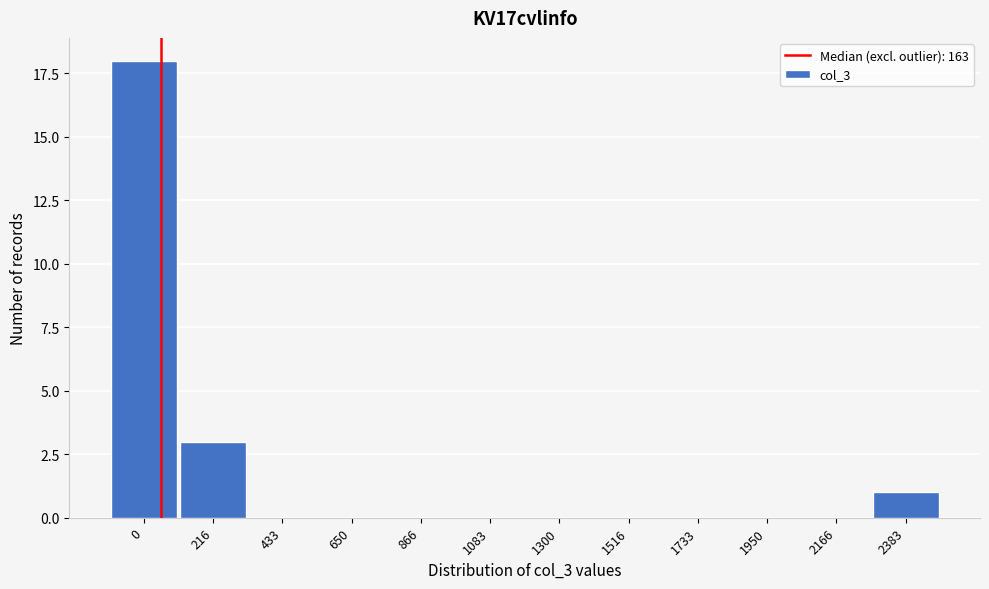

Reading left to right, what are all the values shown in this chart?

0=18	216=3	433=0	650=0	866=0	1083=0	1300=0	1516=0	1733=0	1950=0	2166=0	2383=1